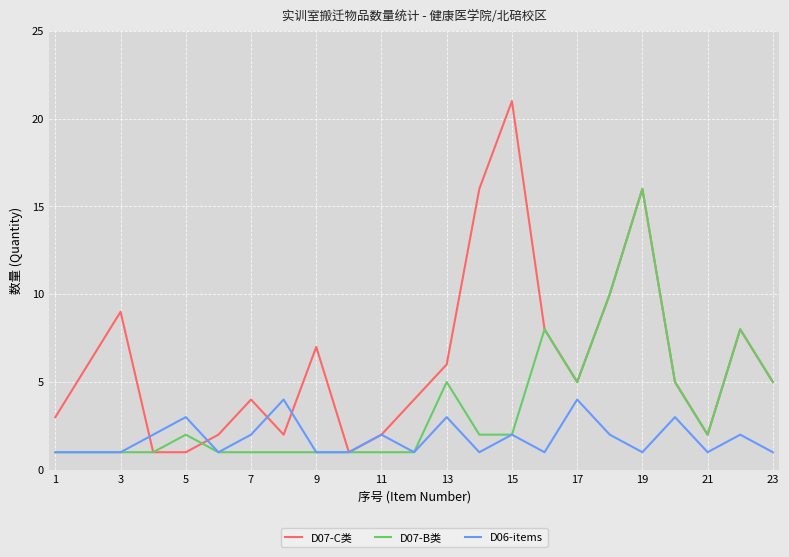

Which series has the widest spread of values?

D07-C类